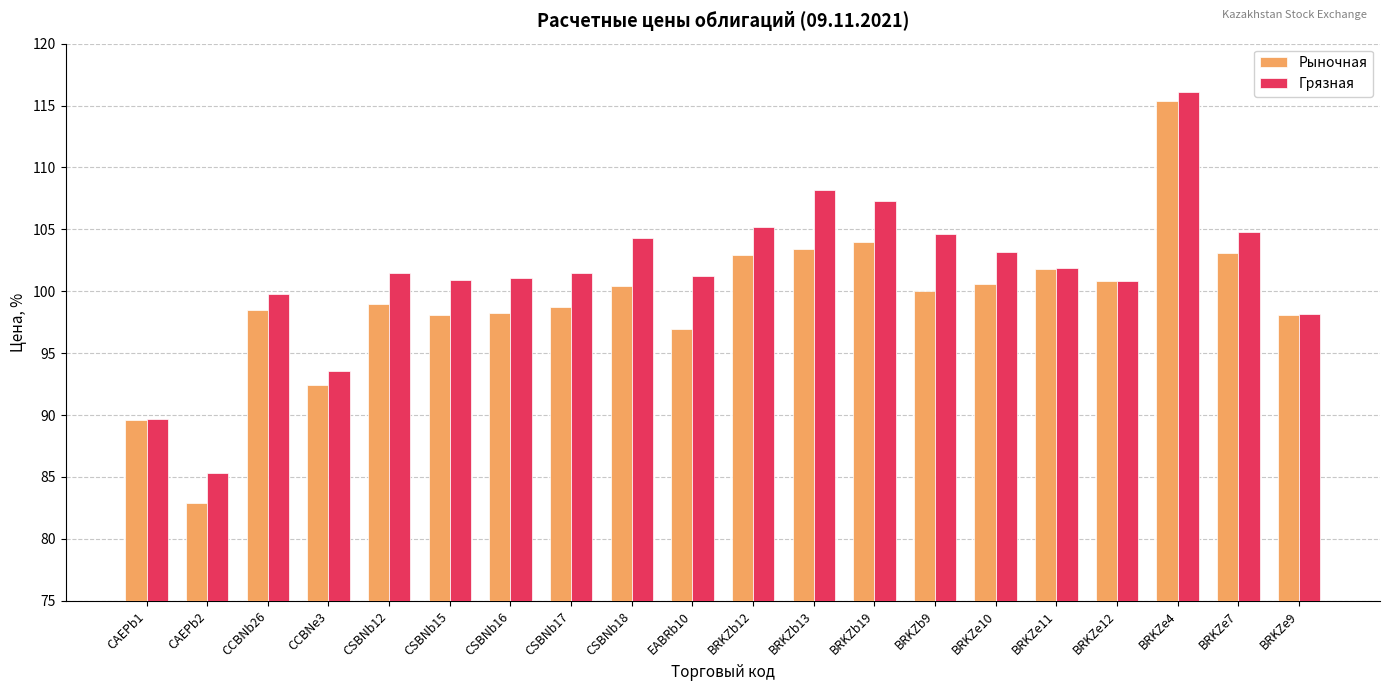

Where is Грязная nearest to the value 100?

CCBNb26